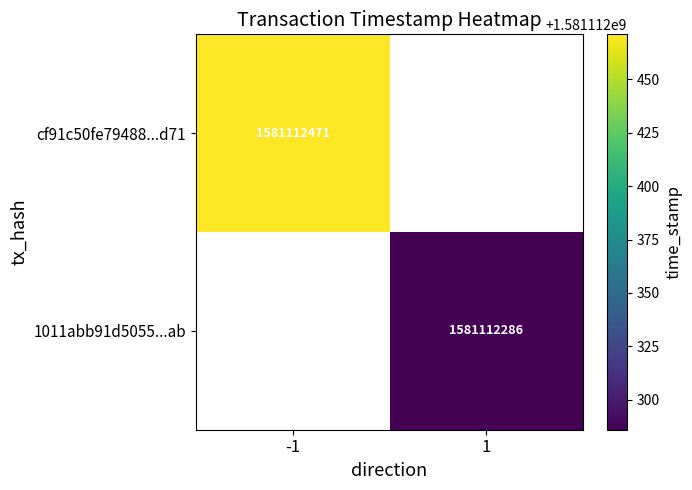

The 1011abb91d505521de6c4c2fdeb1c97e32600ab series shows 1 at direction. True or false?

False